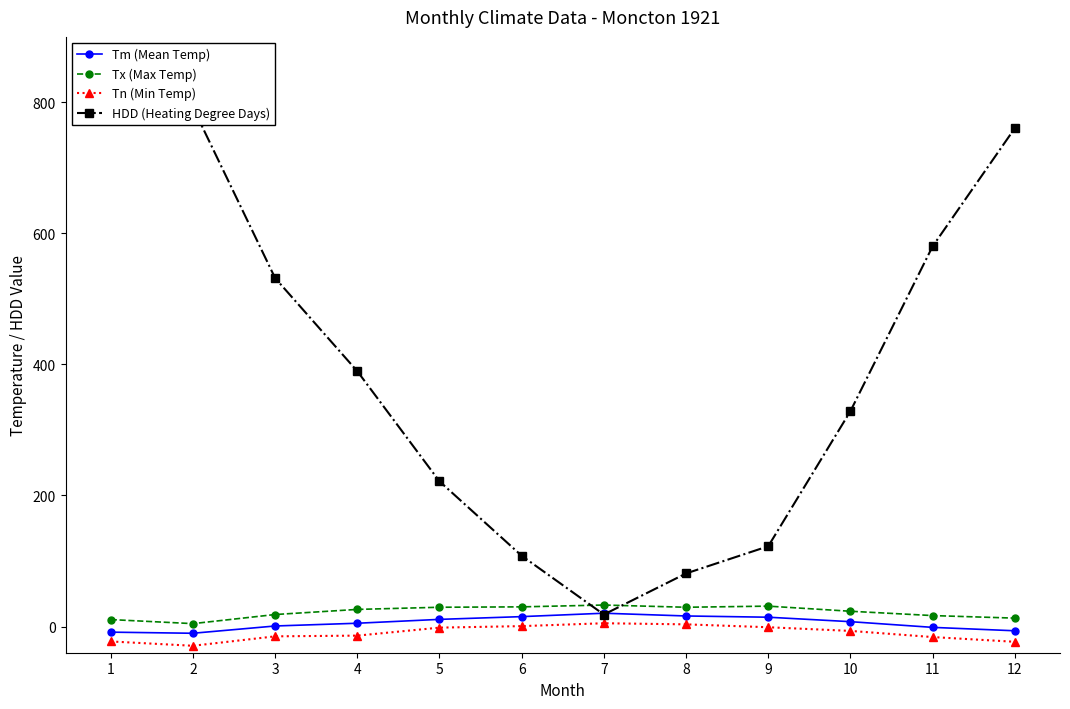

What are all the series names shown in the legend?

Tm (Mean Temp), Tx (Max Temp), Tn (Min Temp), HDD (Heating Degree Days)